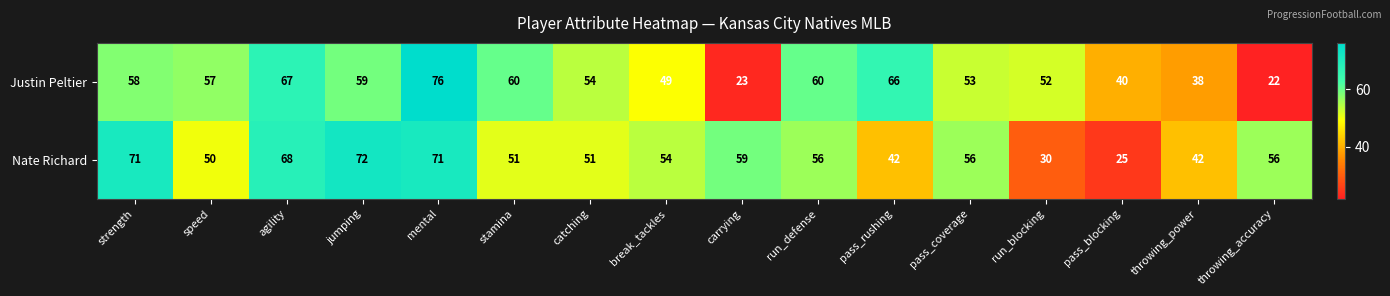

What is the maximum value shown in the chart?

76